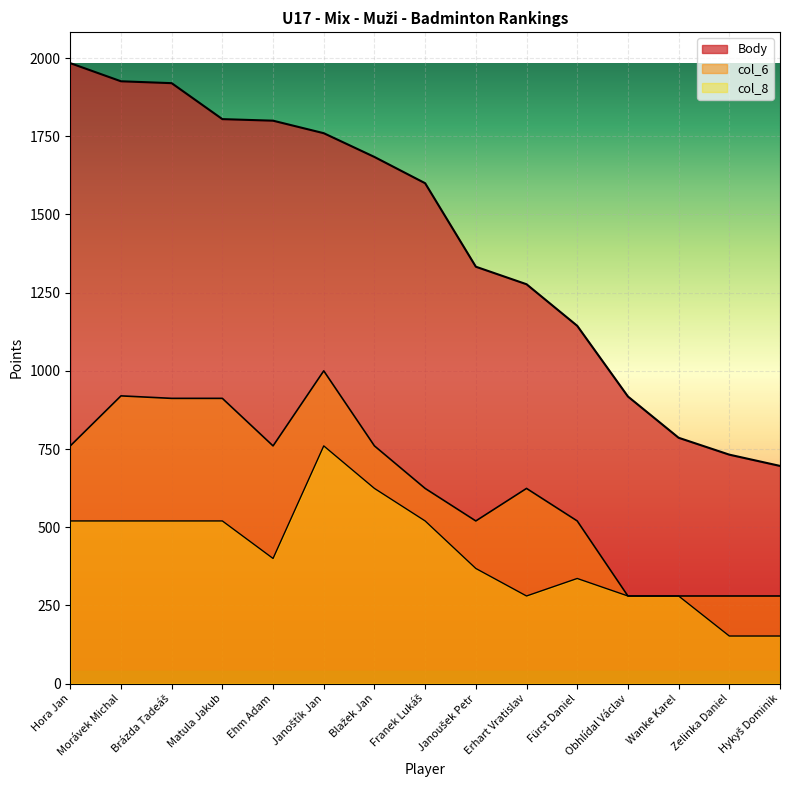

Between Obhlídal Václav and Fürst Daniel, which is larger?

Fürst Daniel